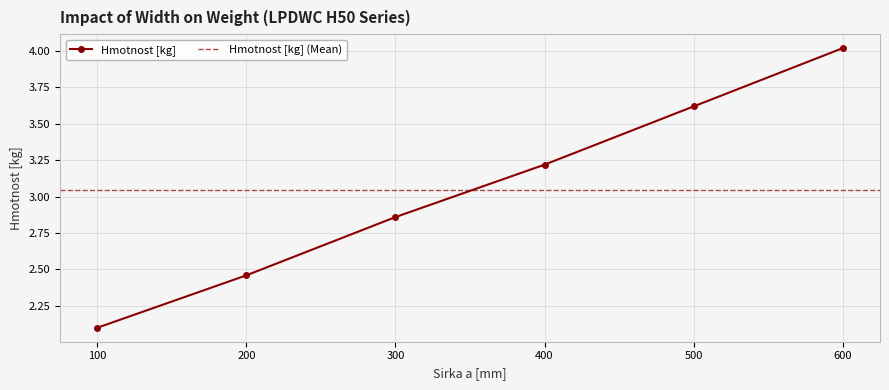

What is the sum of all values?

18.3